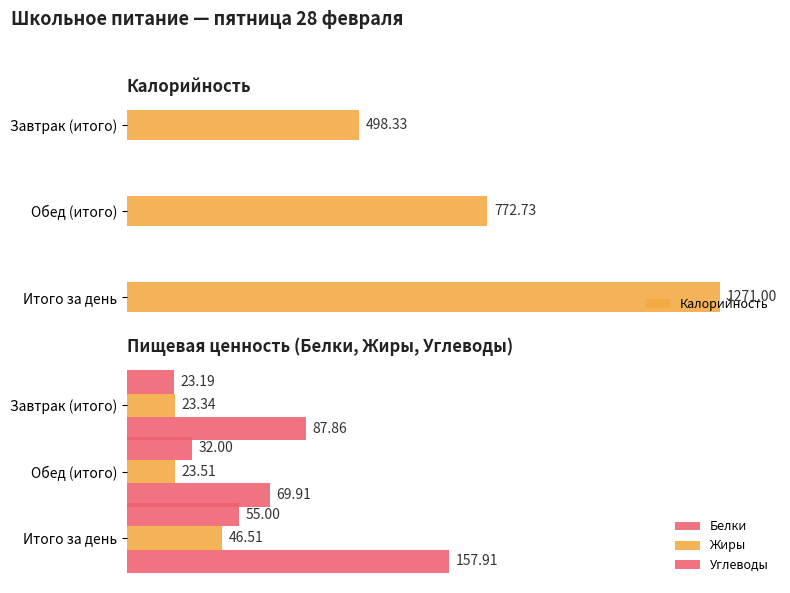

At which label is Калорийность closest to 884?

Обед (итого)